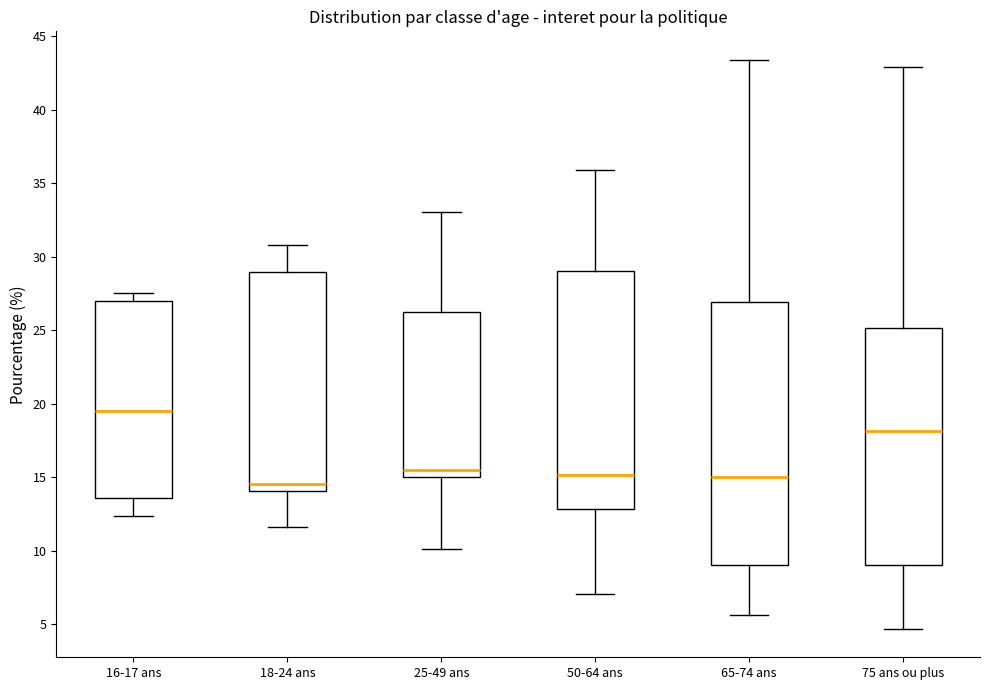

Which box is the tallest, from its lower edge to its upper edge?

65-74 ans